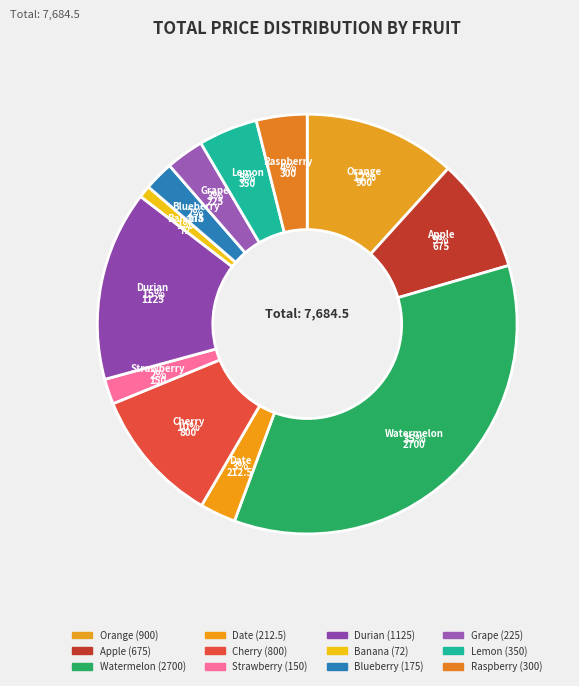

To the nearest percent, what portion does Lemon represent?

5%